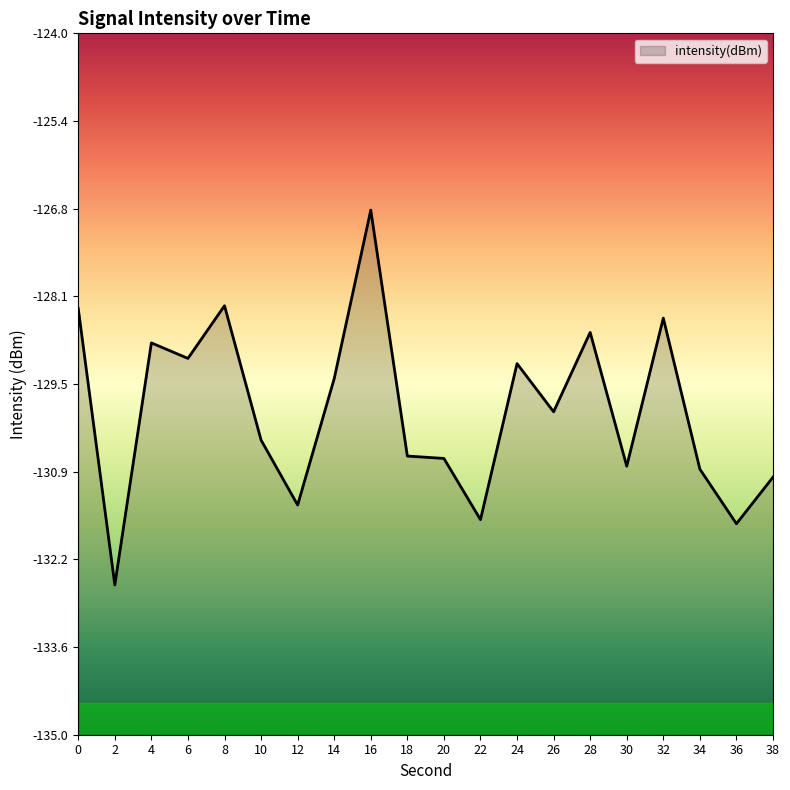

Between 26 and 14, which is larger?

14